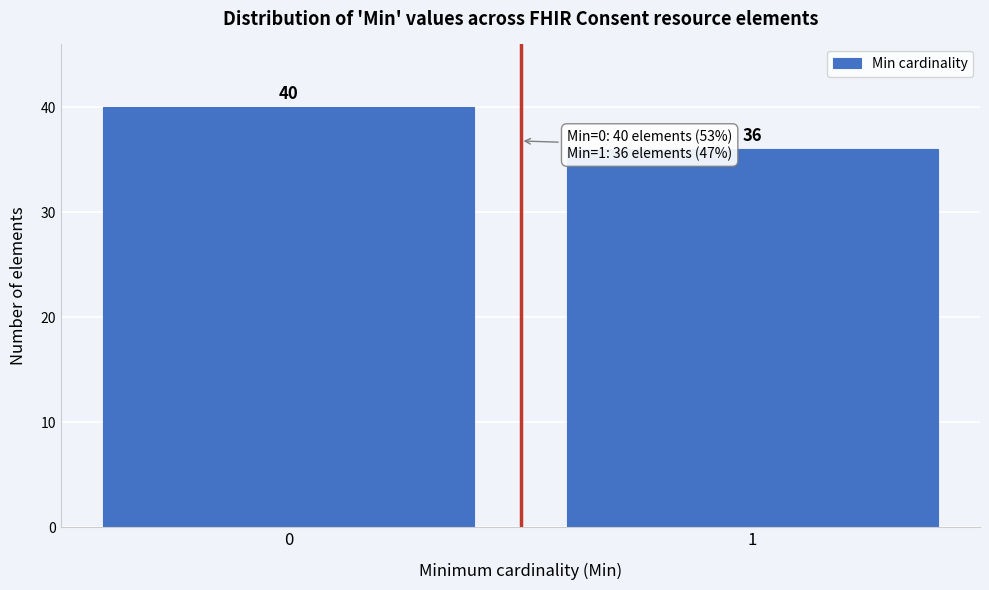

Reading right to left, list all the values displayed in this chart.

1=36	0=40